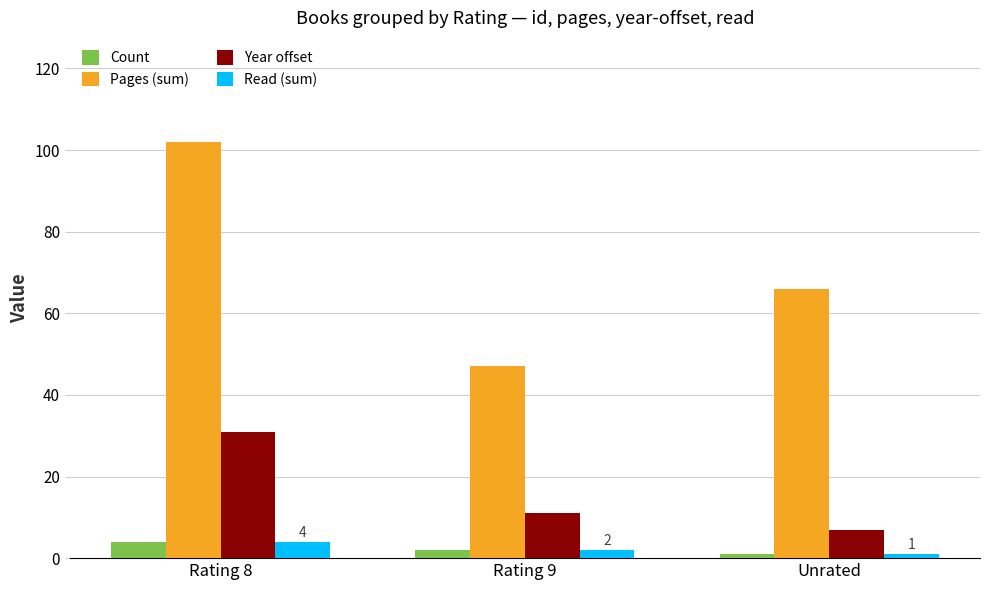

What is the greatest value displayed?

102